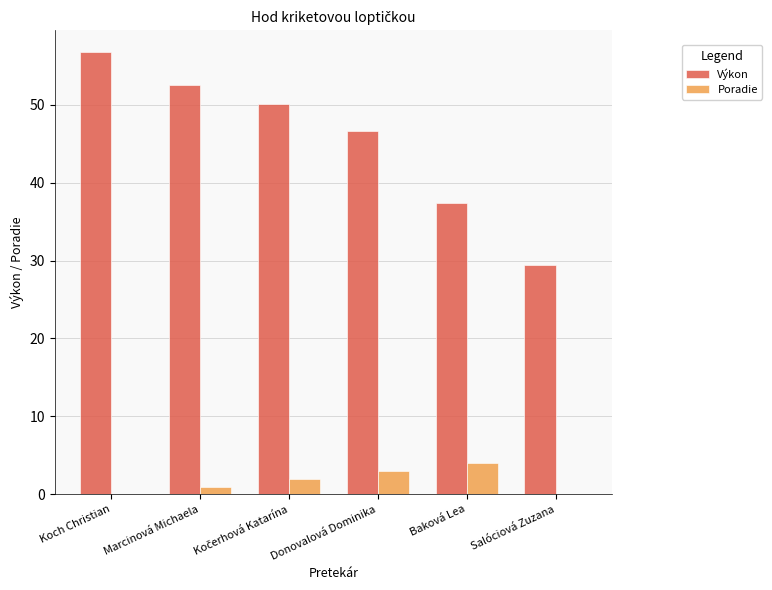

Where is Výkon nearest to the value 43?

Donovalová Dominika